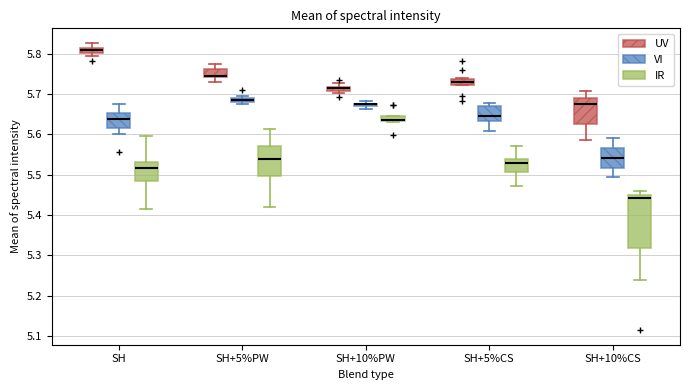

Where does the upper whisker of the box for SH (IR) end on the y-axis? The values are not printed on the chart, so give them approximately, as read against the axis.

5.60